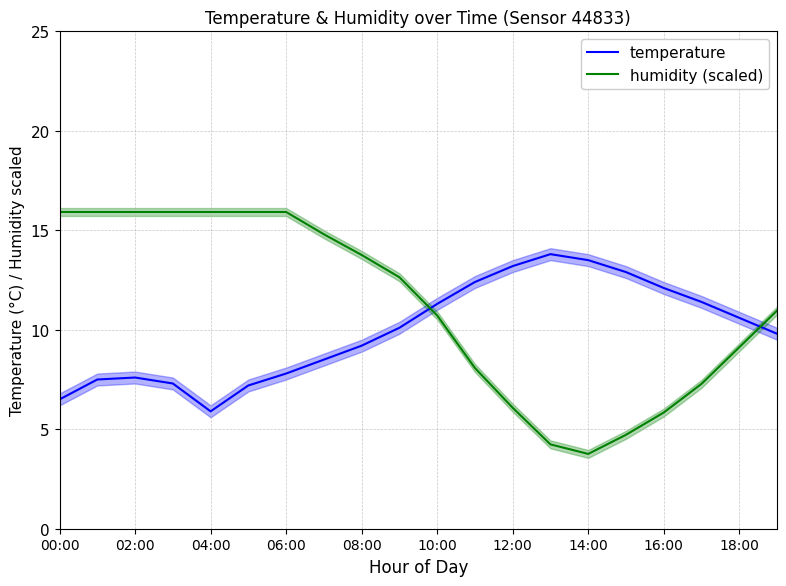

What are all the series names shown in the legend?

temperature, humidity (scaled)